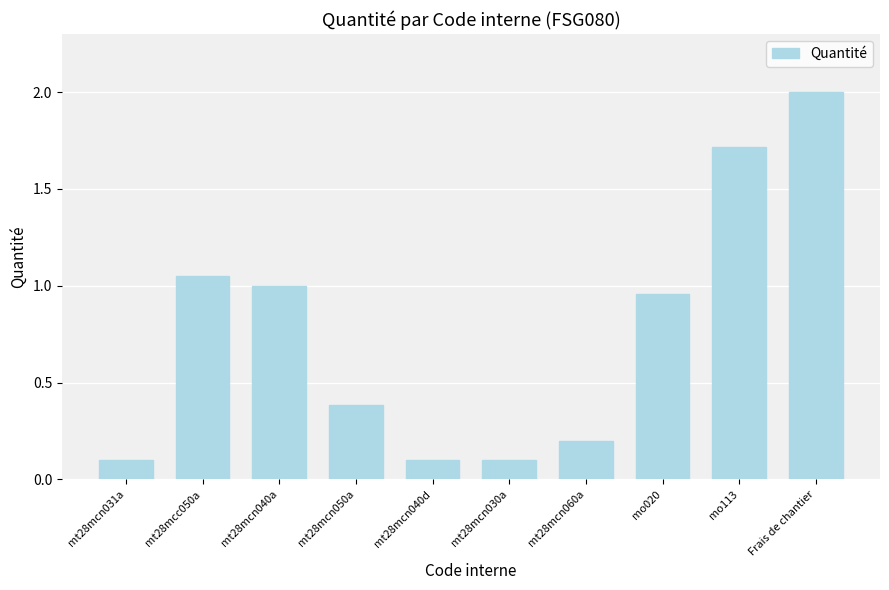

What is the ratio of the value at mo020 to the value at Frais de chantier?

0.5